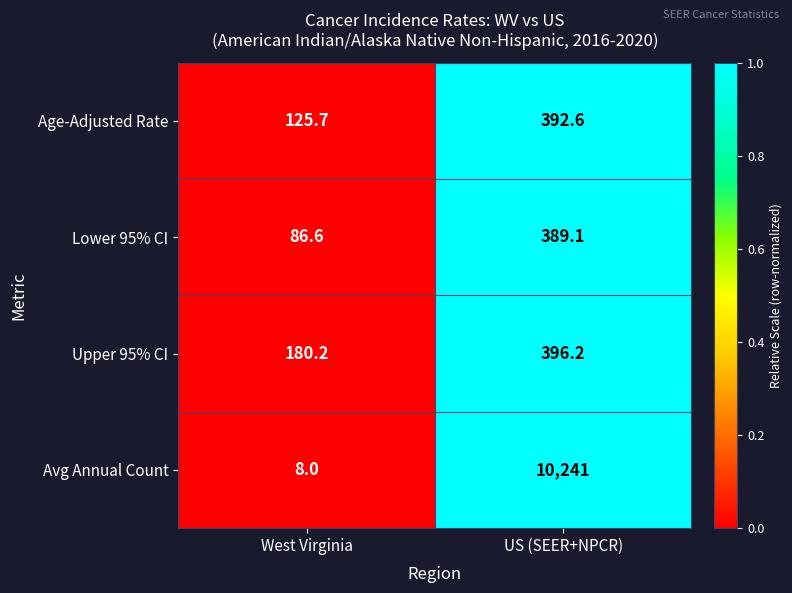

List the labels in order of Age-Adjusted Rate value, smallest first.

West Virginia, US (SEER+NPCR)